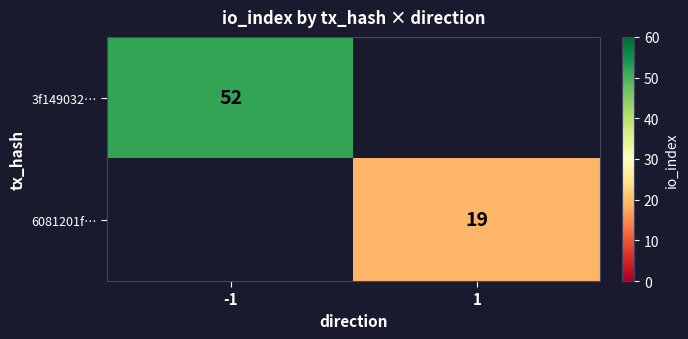

Which category has the highest value across all series?

-1